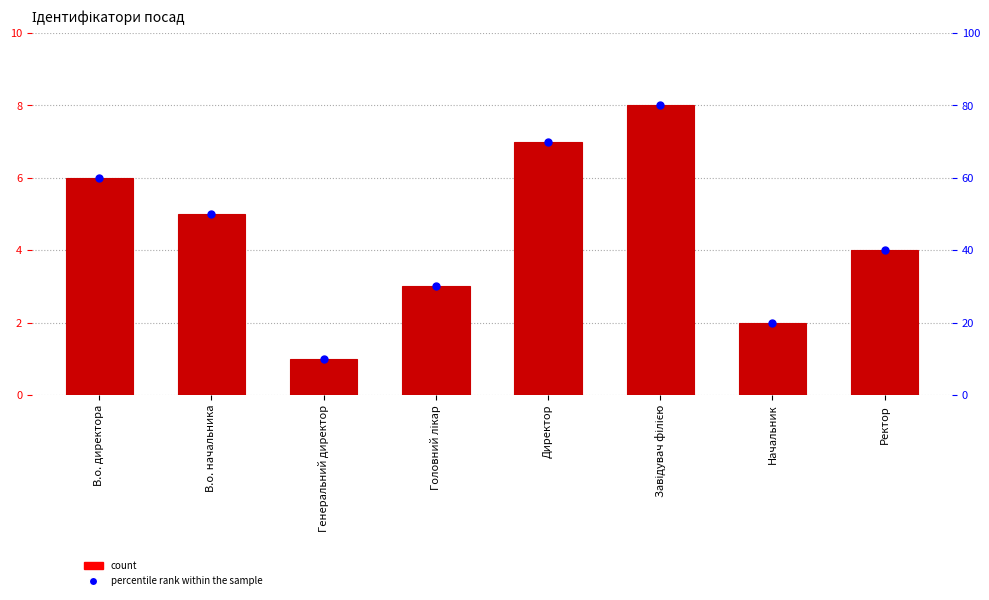

At which category is the sum across all series the highest?

Завідувач філією